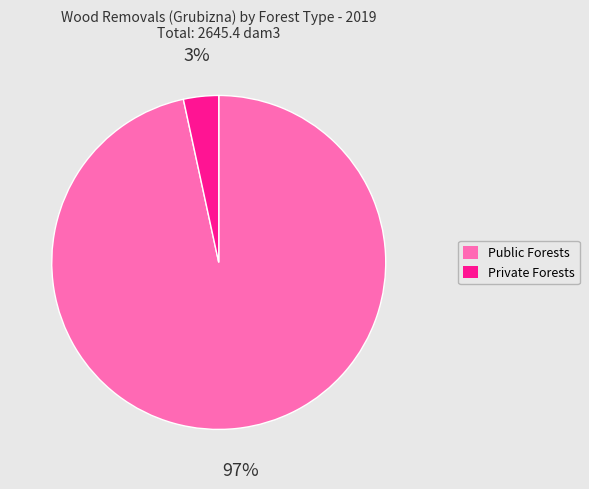

To the nearest percent, what portion does Public Forests represent?

97%